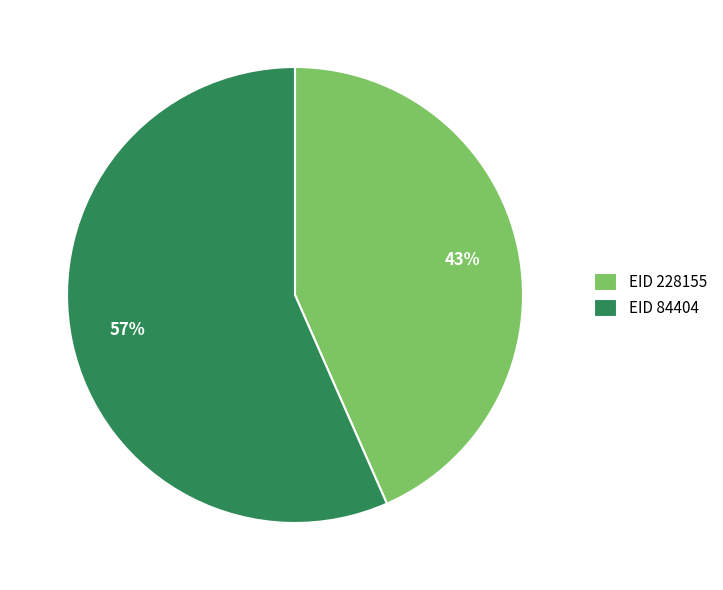

Is the sum of EID 84404 and EID 228155 greater than half?

Yes